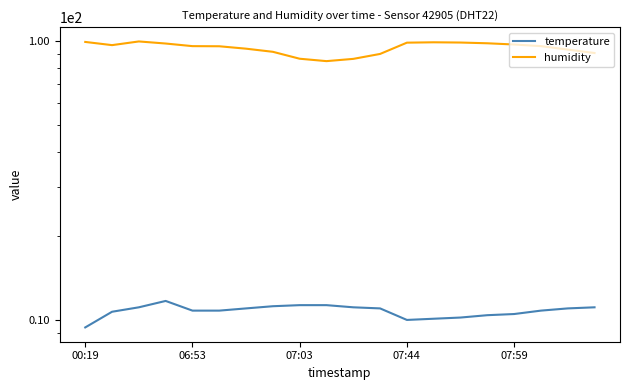

What are all the series names shown in the legend?

temperature, humidity